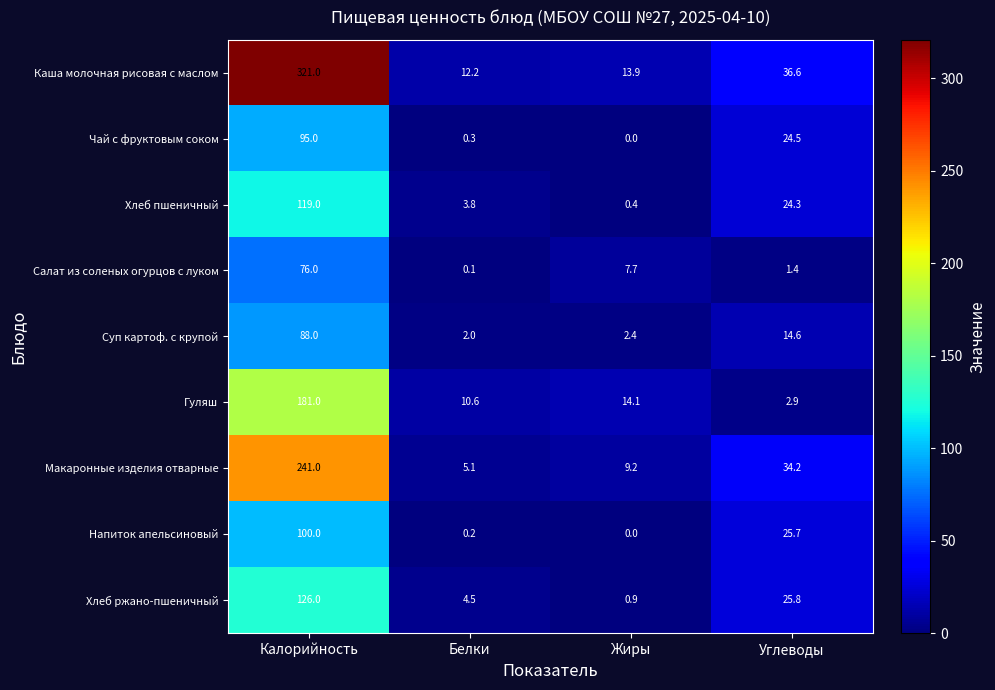

What is the sum of all Гуляш values?

208.6